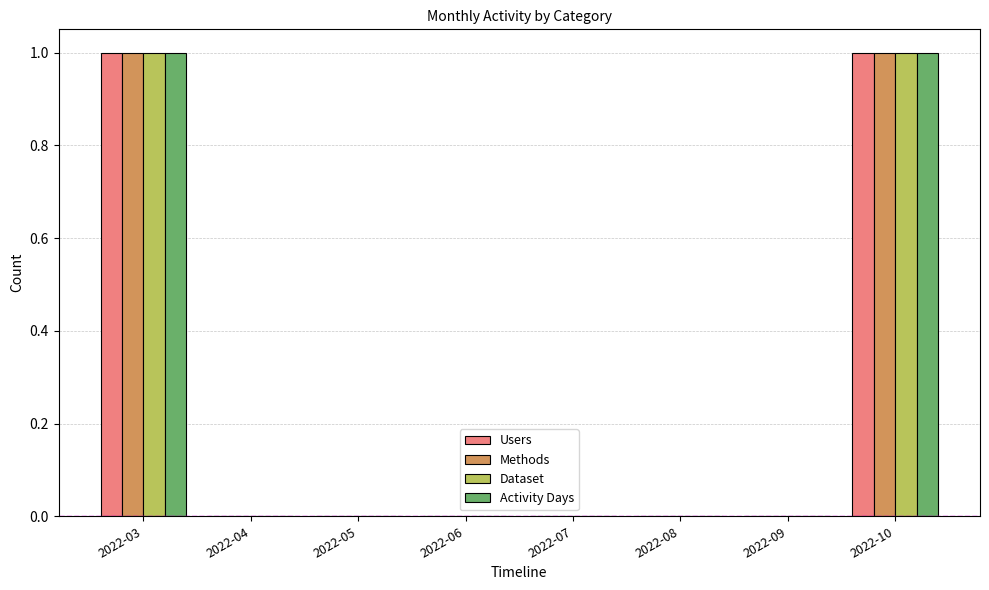

How many series are shown in this chart?

4